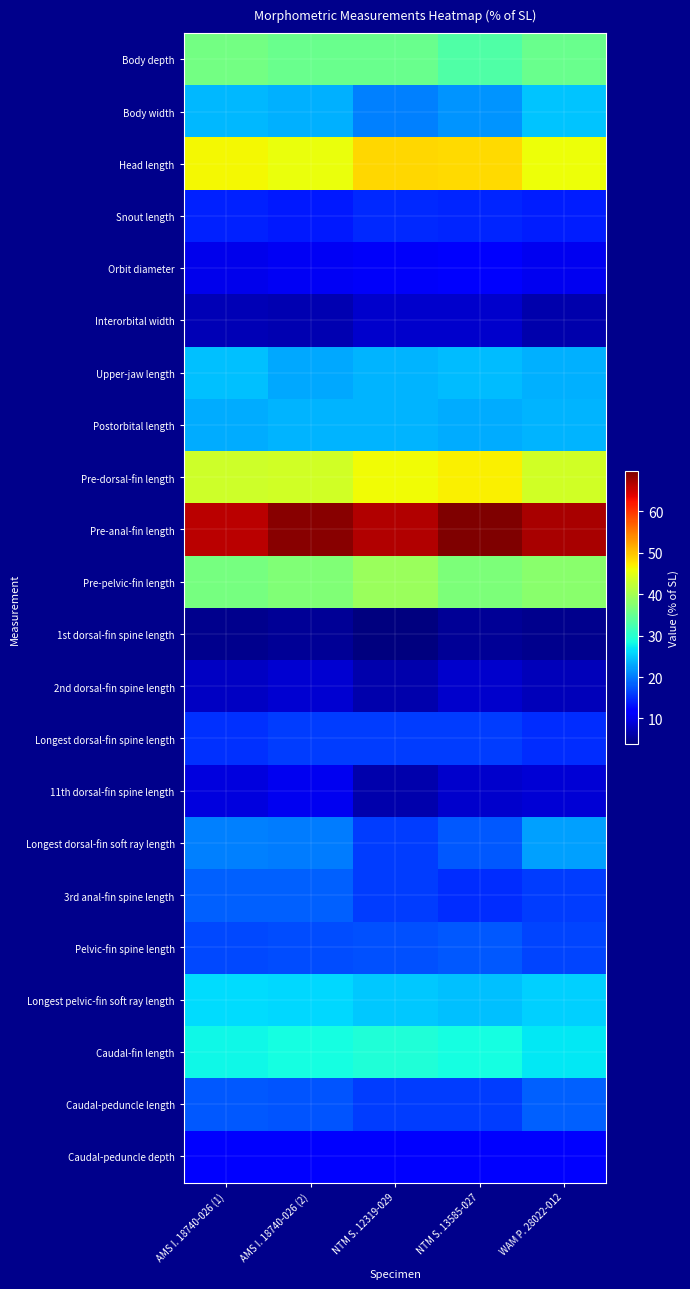

What is the smallest value displayed?

3.8